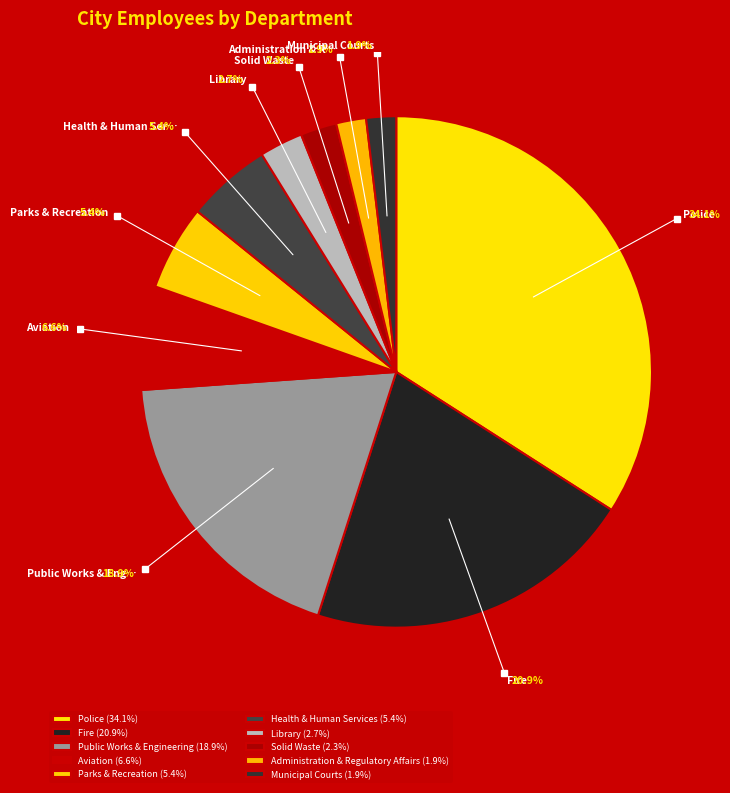

How many segments does this pie chart have?

10